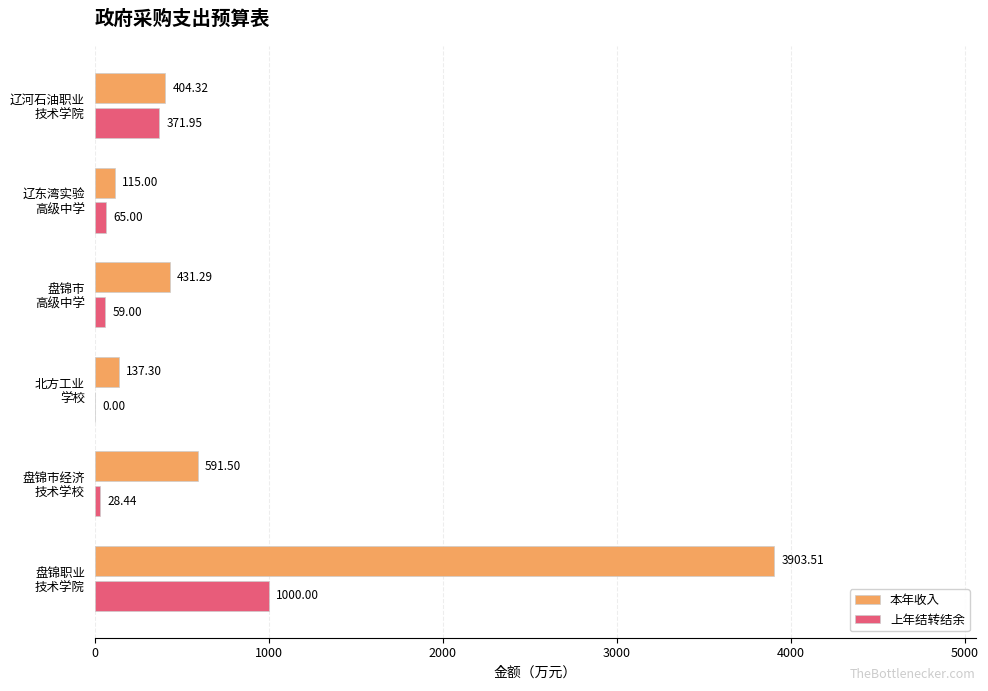

What is the sum of all 上年结转结余 values?

1524.4